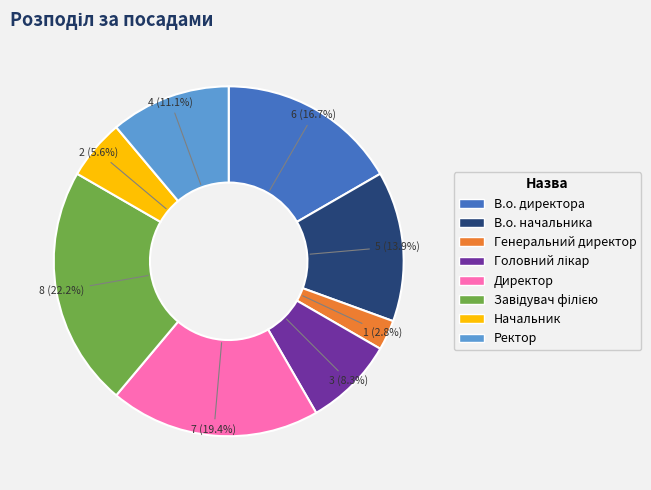

Approximately how many times larger is the value at Ректор compared to Начальник?

2.0